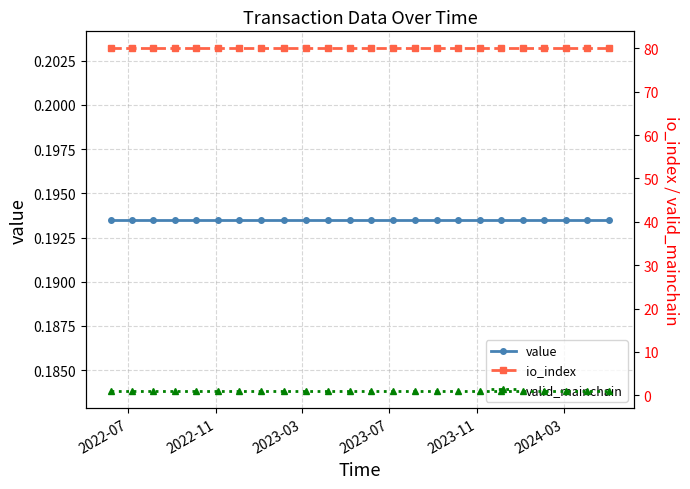

True or false: value and io_index cross at least once.

False